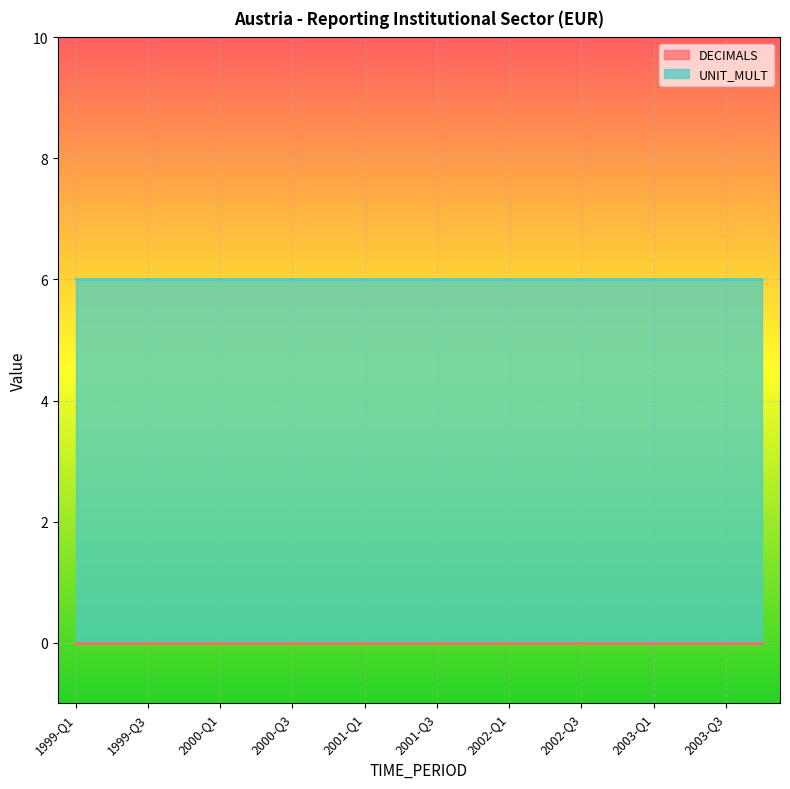

Reading left to right, list all the values displayed in this chart.

DECIMALS: 0	0	0	0	0	0	0	0	0	0	0	0	0	0	0	0	0	0	0	0
UNIT_MULT: 6	6	6	6	6	6	6	6	6	6	6	6	6	6	6	6	6	6	6	6